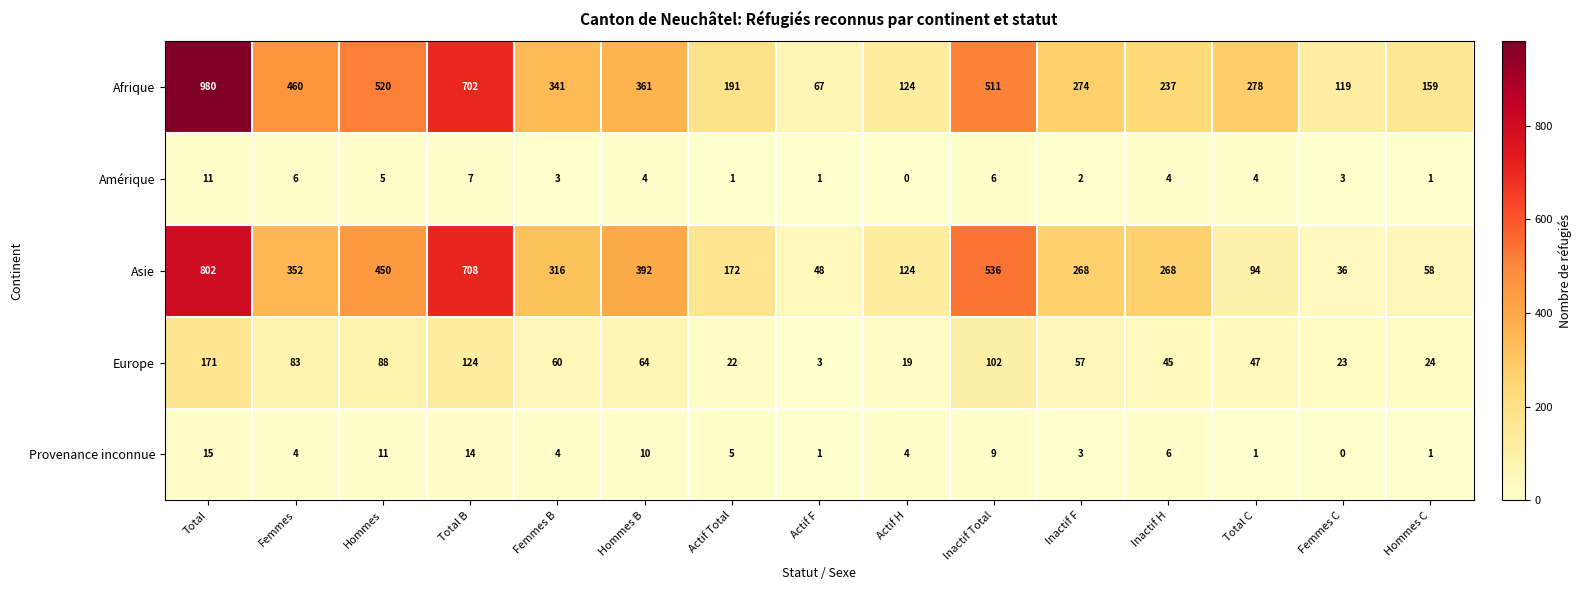

Is the value of Provenance inconnue at Total greater than the value of Asie at Actif F?

No